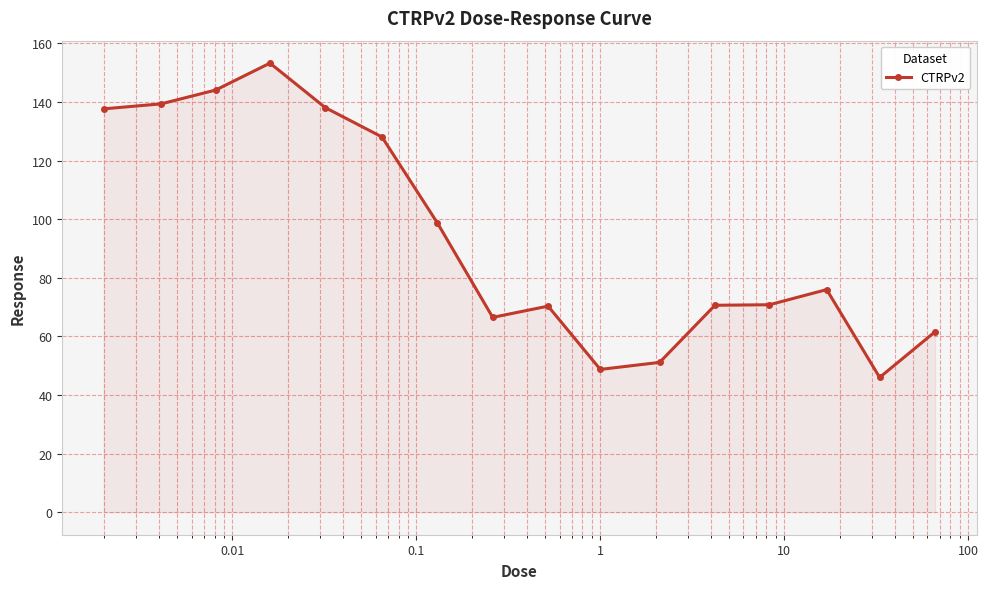

What is the difference between the second highest and second lowest values?

95.3